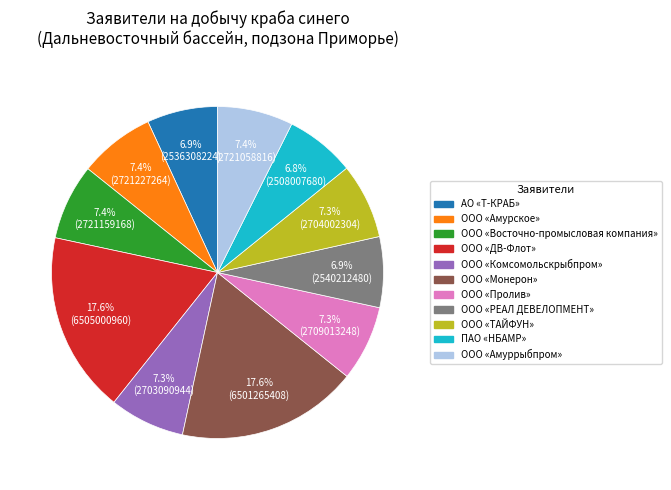

Count the number of slices in the pie.

11